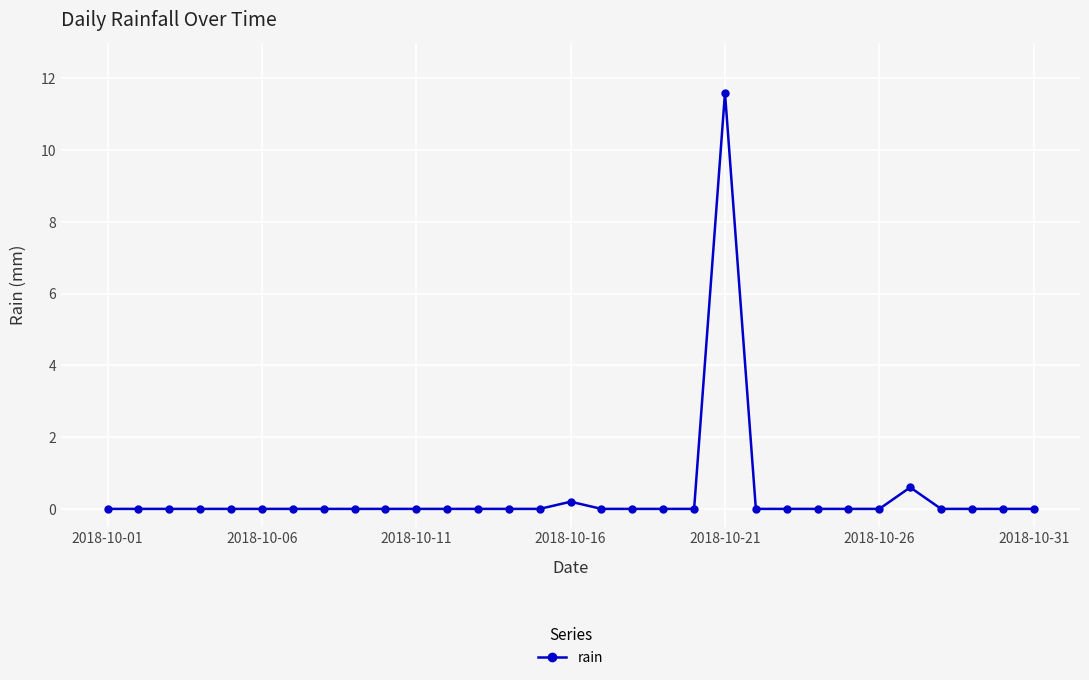

What is the difference between the maximum and minimum values?

11.6